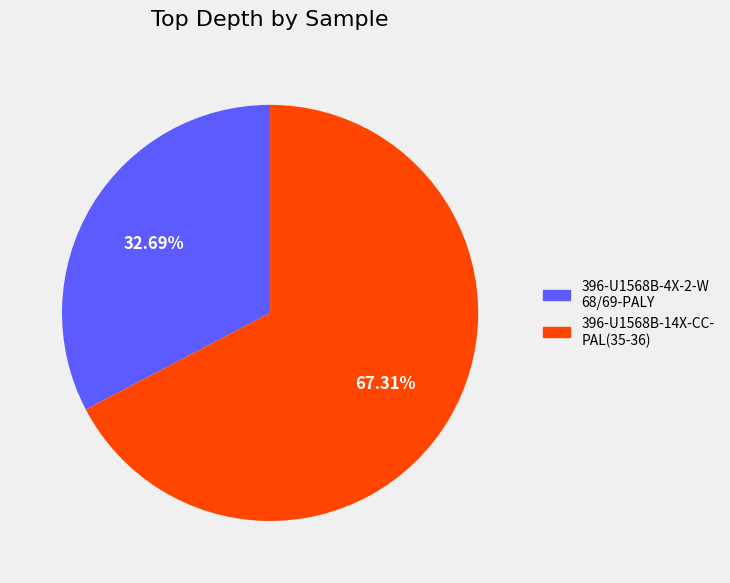

Does any single category account for the majority?

Yes